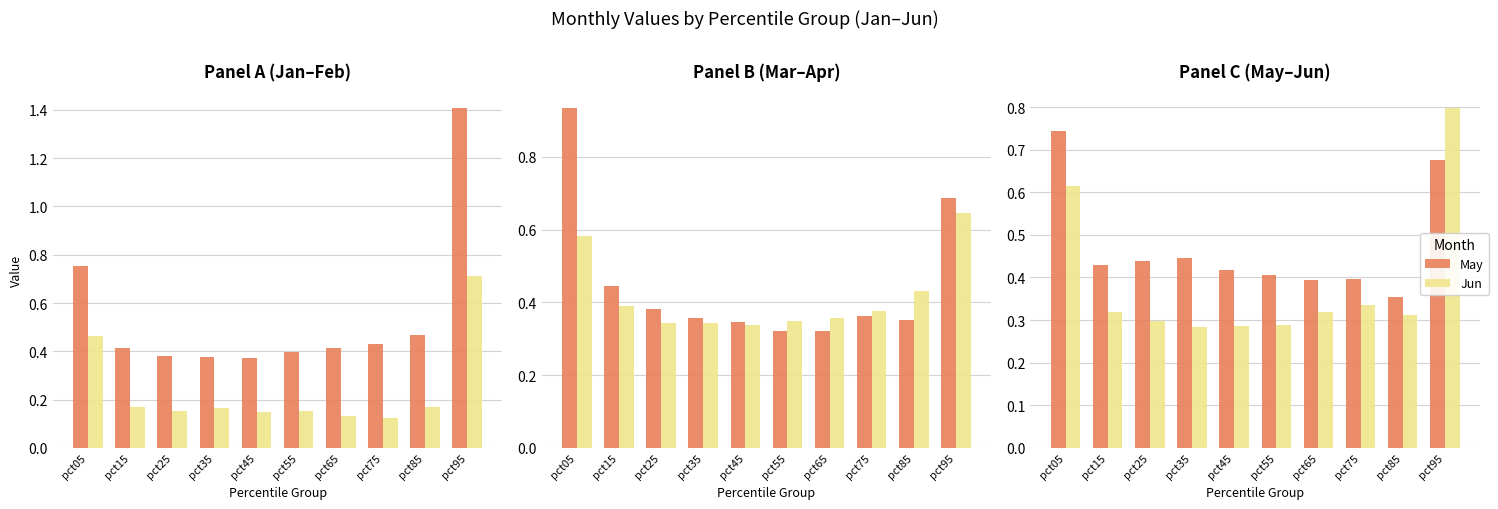

At which label does Jan reach its minimum?

pct45